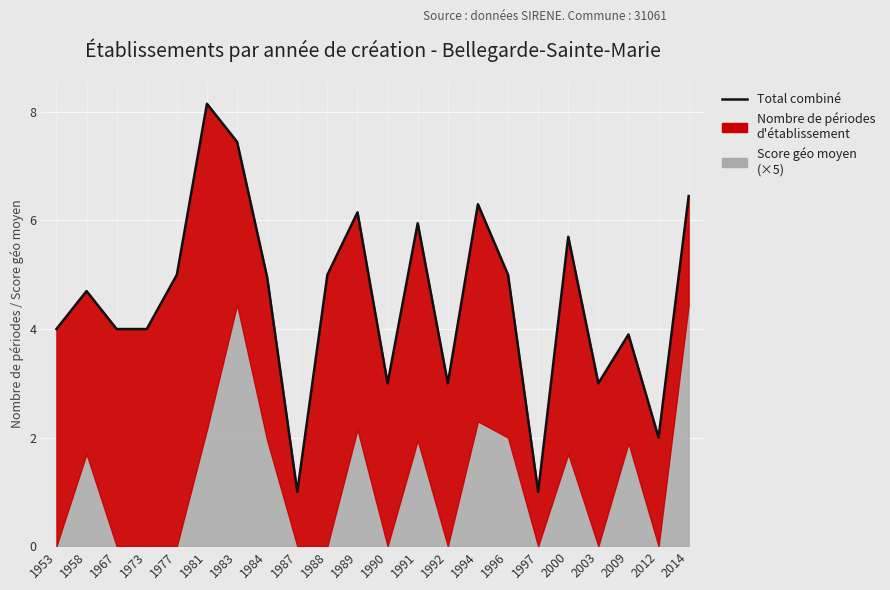

Between 1984 and 1981, which is larger?

1981